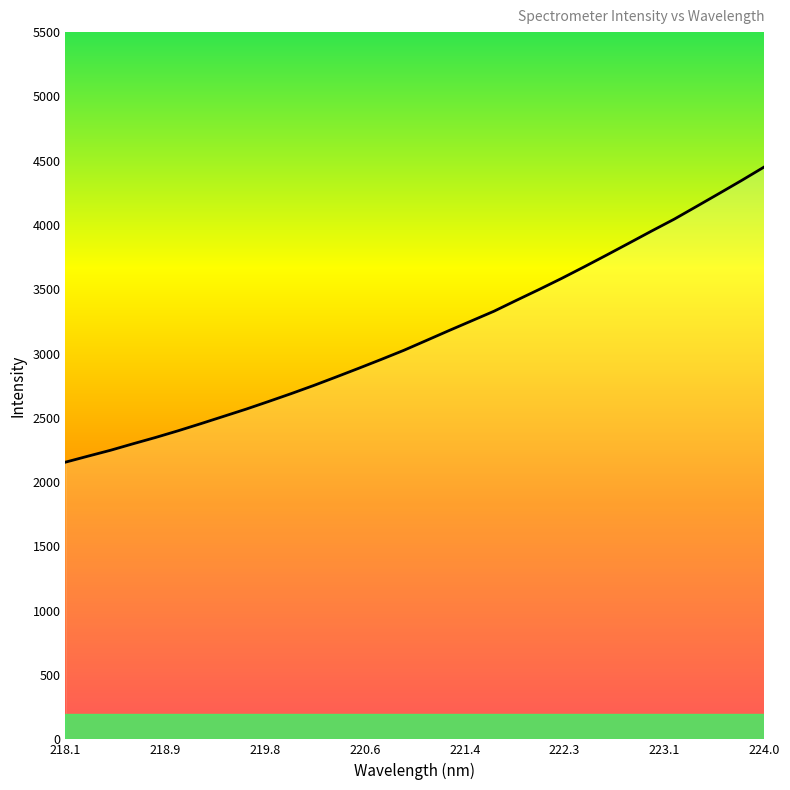

Does the chart have visible grid lines?

No